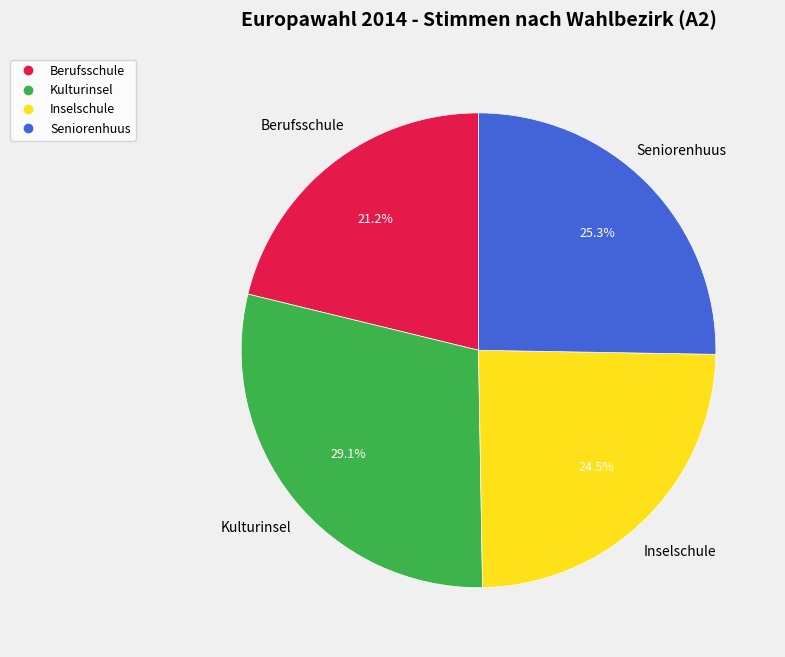

Is there any slice that represents more than half of the pie?

No